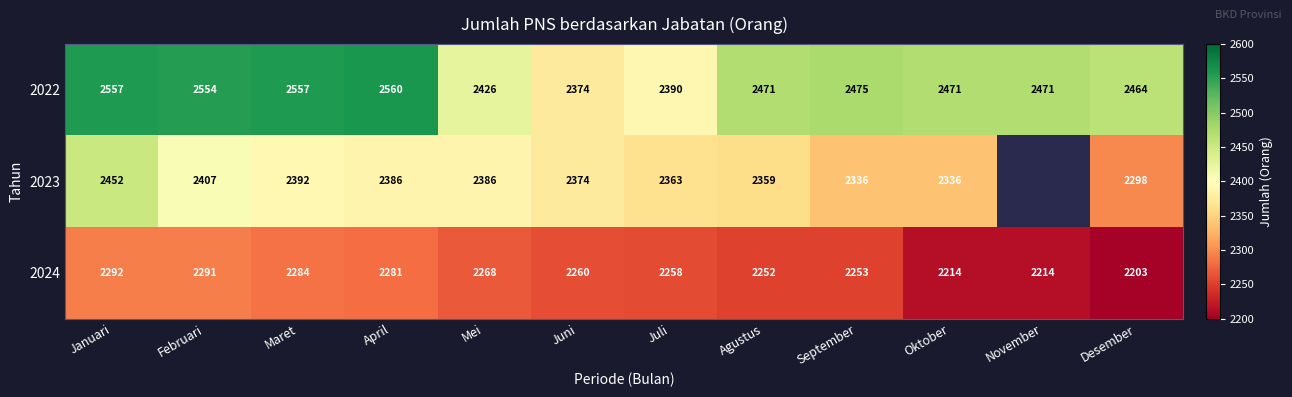

What is the minimum value shown in the chart?

2203.0